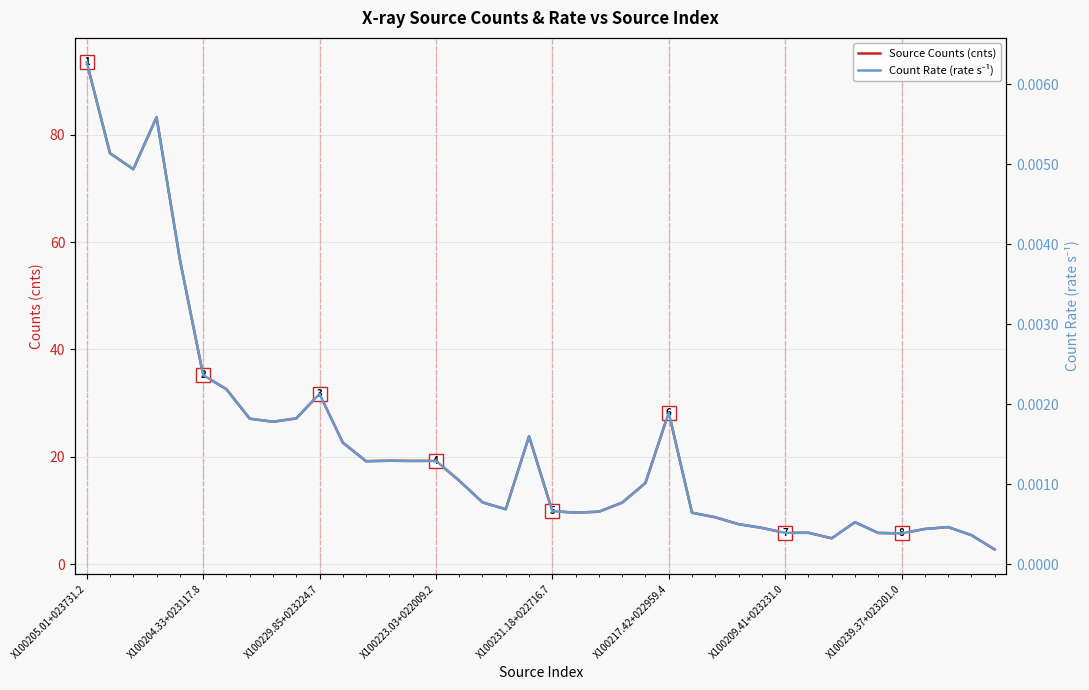

The value of Source Counts (cnts) at X100231.18+022716.7 is 13.2. True or false?

False